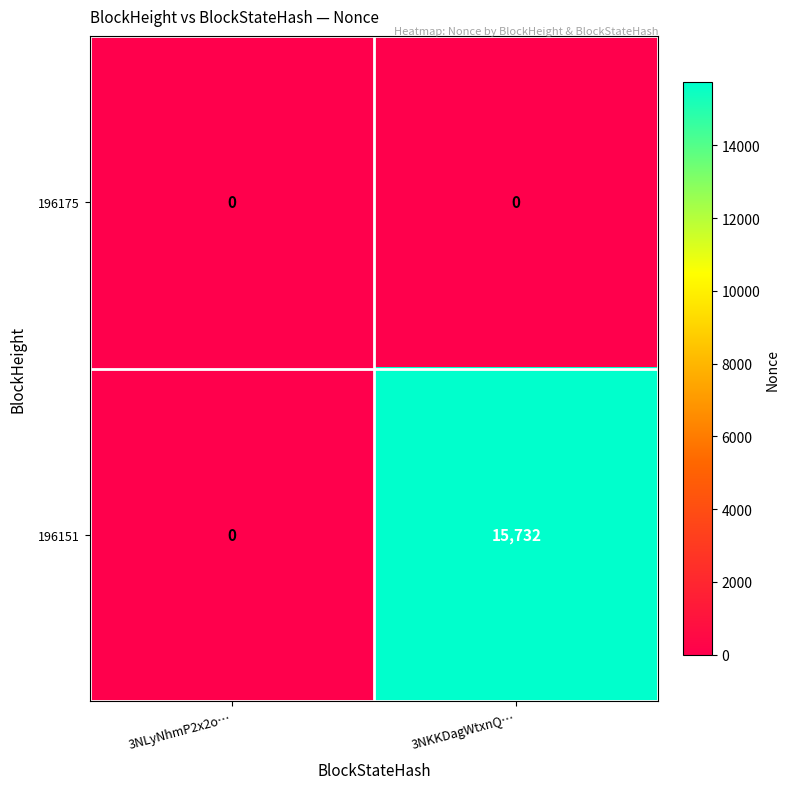

At which category does the chart reach its peak across all series?

3NKKDagWtxnQ…